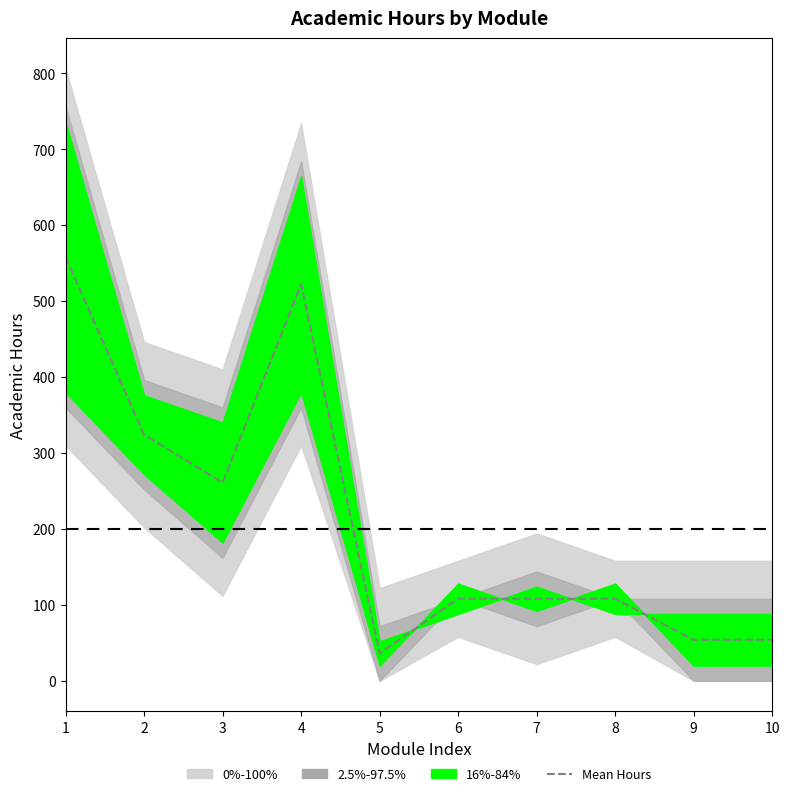

How many points are lower than both their immediate neighbors (excluding endpoints)?

2